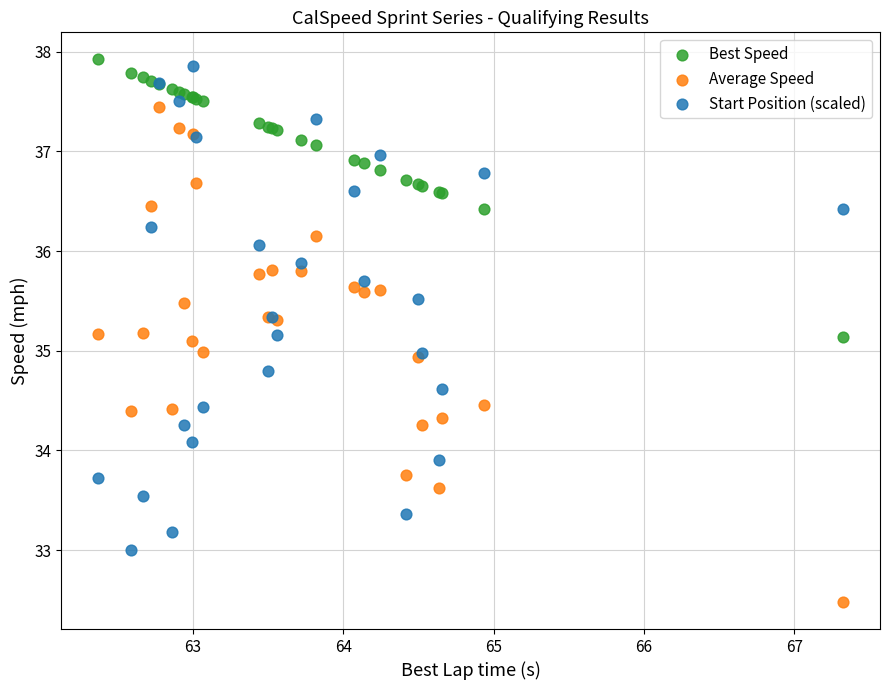

In the Best Speed series, what Y value is closest to 36?

36.4